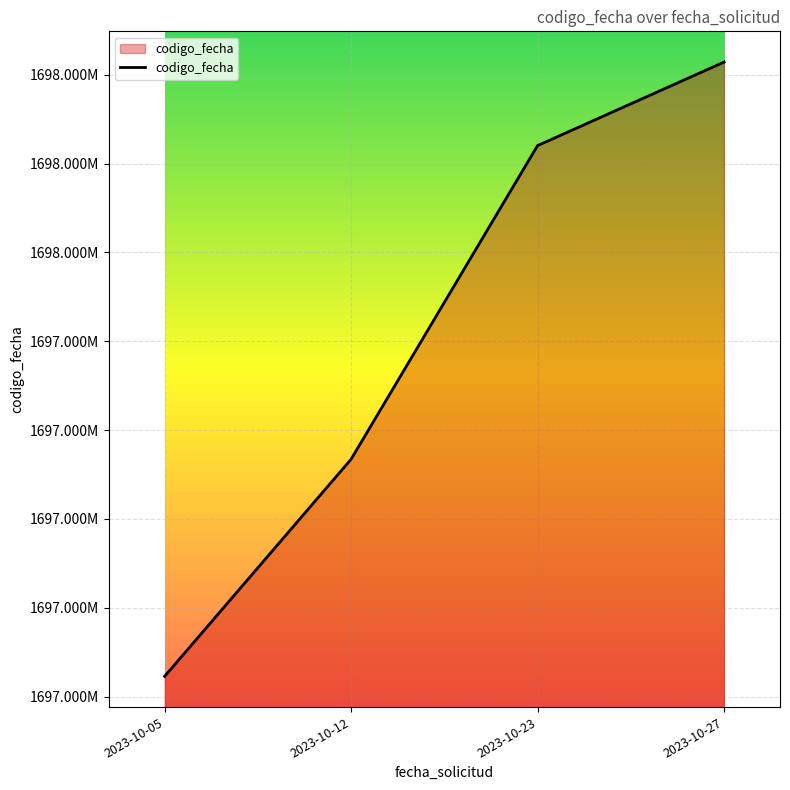

What is the maximum value shown in the chart?

1698428543